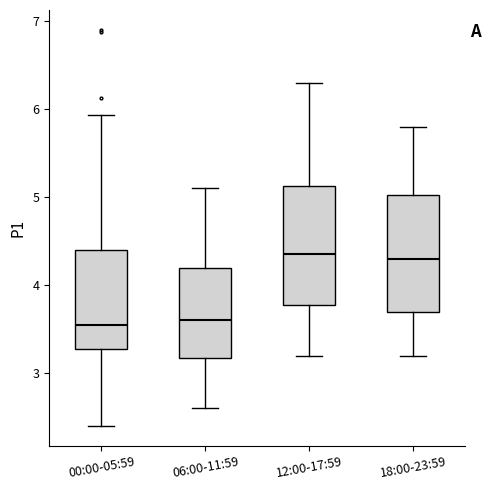

Reading left to right, transcribe this box plot: for each box, give where its median line is, the range the box spans, and where its two whiskers end, as read against the y-axis. The values are not printed on the chart, so give them approximately, as read against the axis.

00:00-05:59: median 3.6, box 3.3 to 4.4, whiskers 2.4 to 5.9
06:00-11:59: median 3.6, box 3.2 to 4.2, whiskers 2.6 to 5.1
12:00-17:59: median 4.4, box 3.8 to 5.1, whiskers 3.2 to 6.3
18:00-23:59: median 4.3, box 3.7 to 5.0, whiskers 3.2 to 5.8